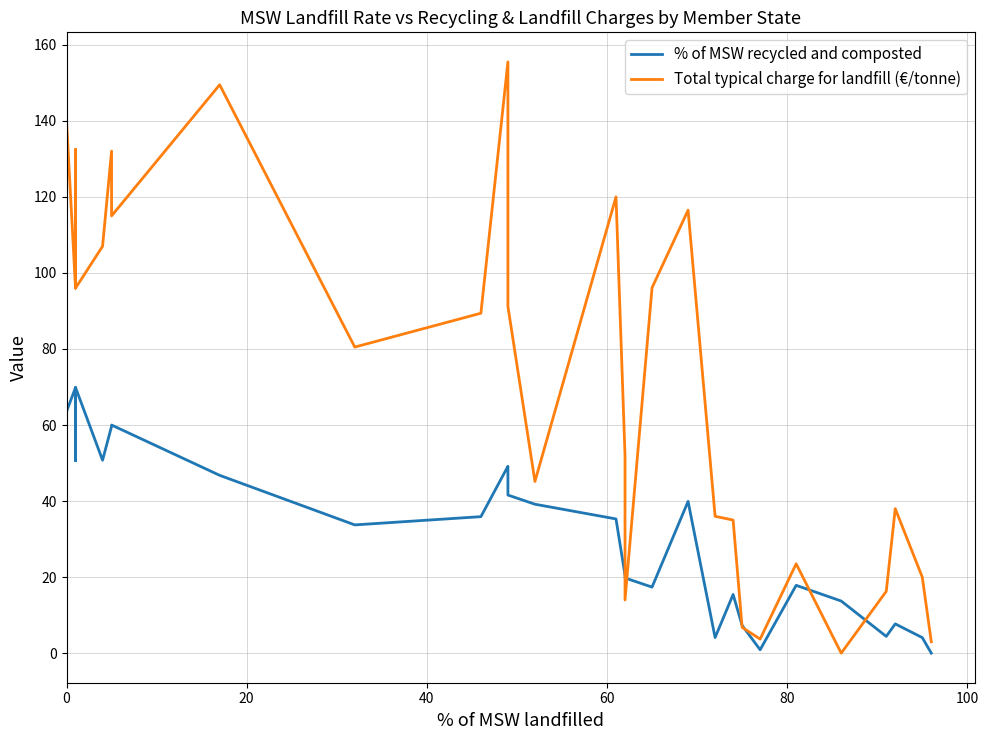

Is this an area chart (filled region under the line)?

No